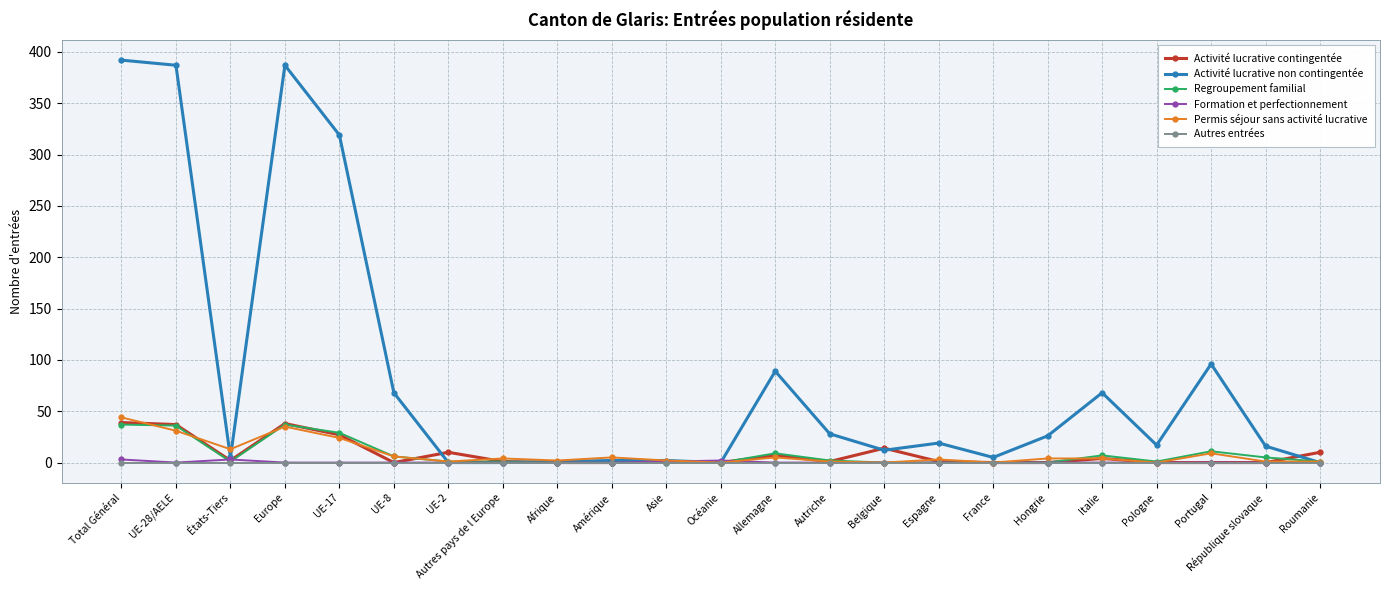

The Regroupement familial series shows 11 at Portugal. True or false?

True